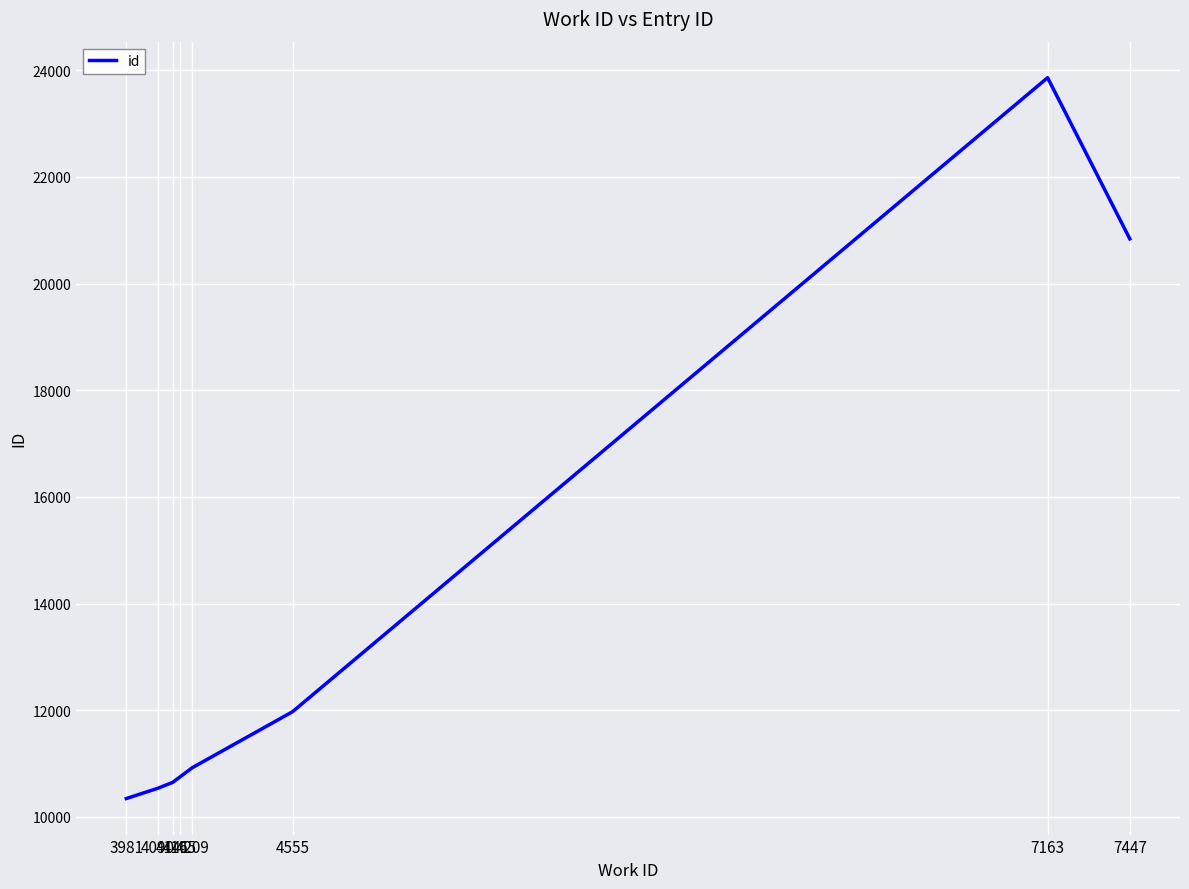

How many lines are shown in the chart?

1